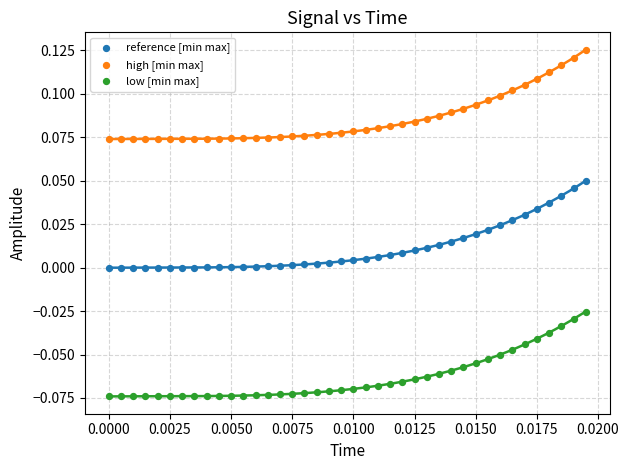

Which series contains the highest Y value?

high [min max]